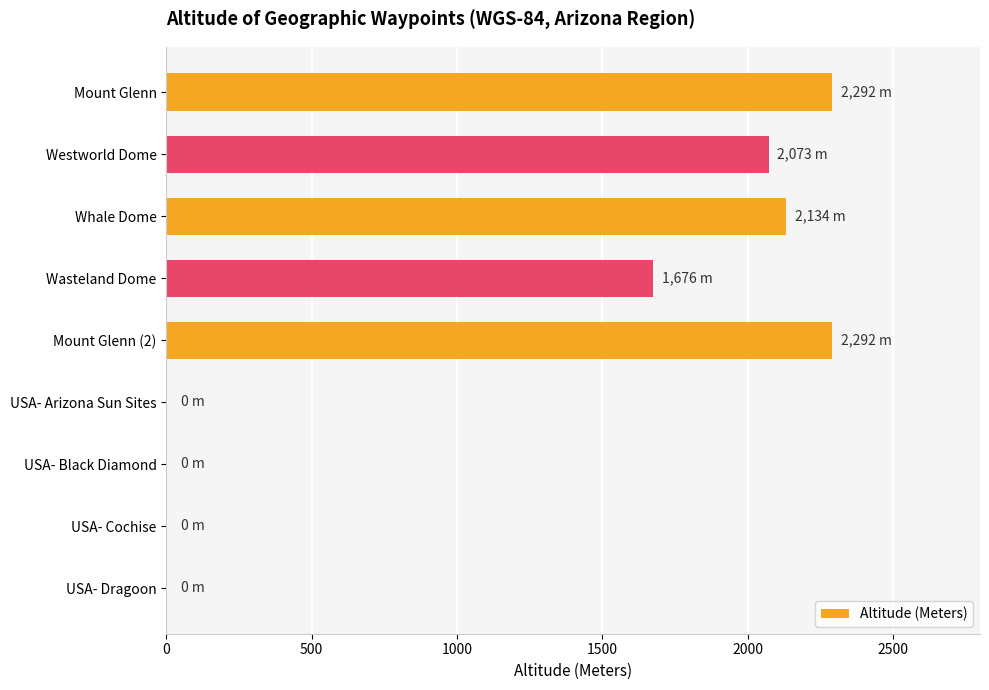

The value at Whale Dome is 2134. True or false?

True